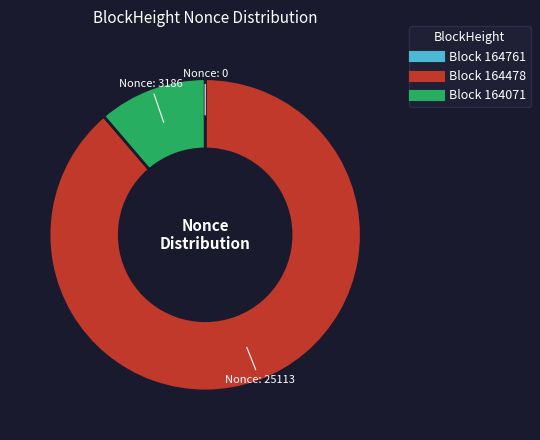

Does any single category account for the majority?

Yes